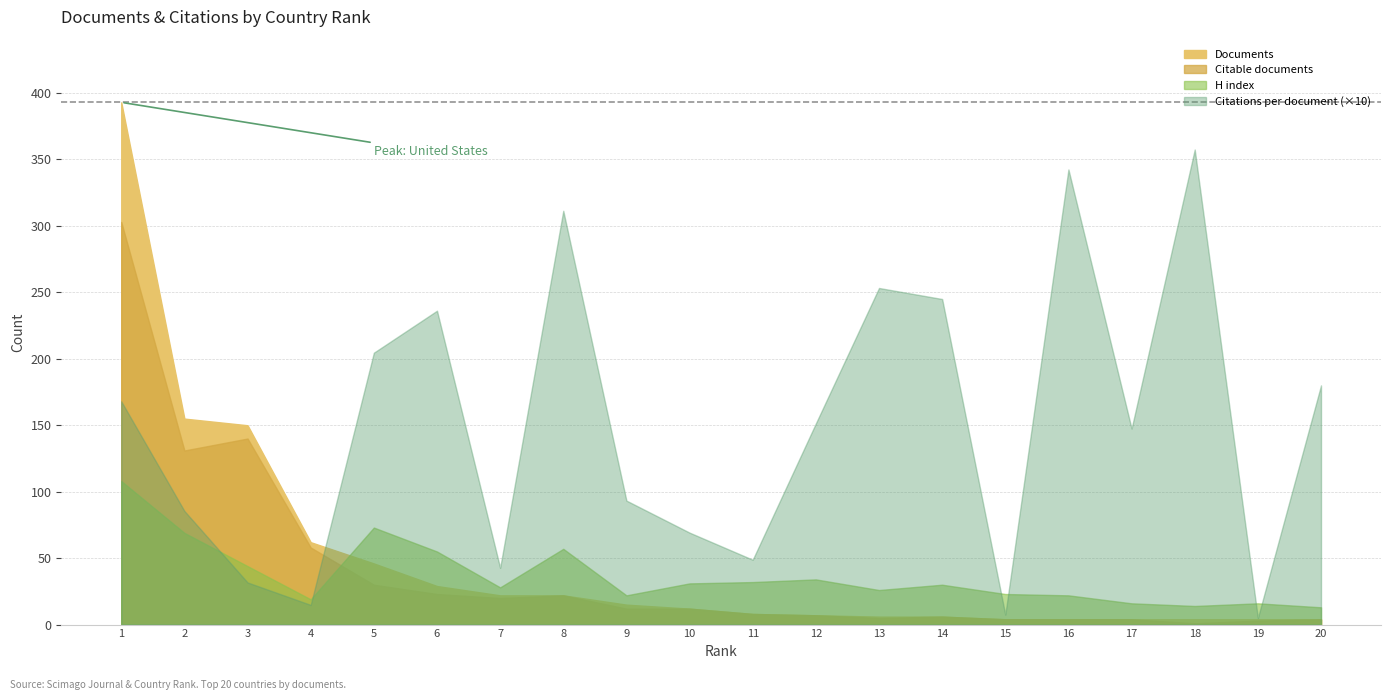

Where do H index and Documents first cross each other?

France and Australia